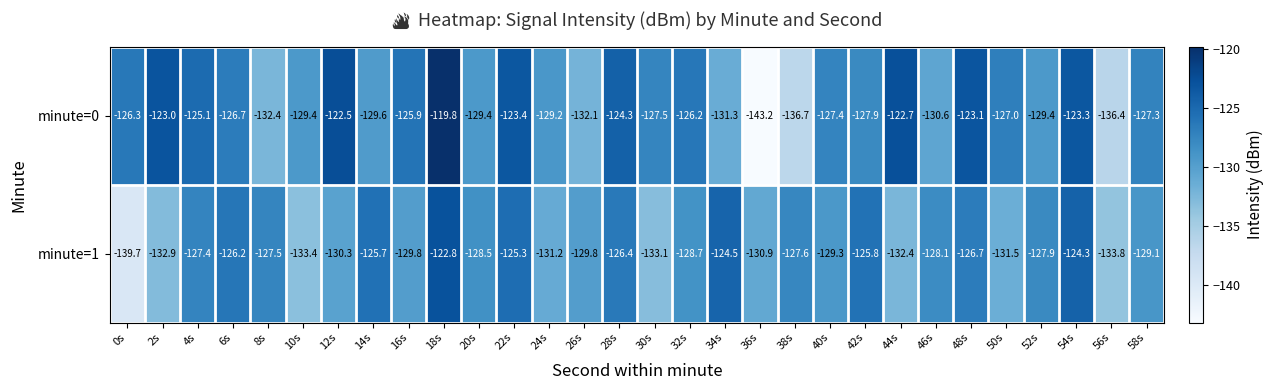

List the series in order of their peak value, lowest first.

minute=1, minute=0